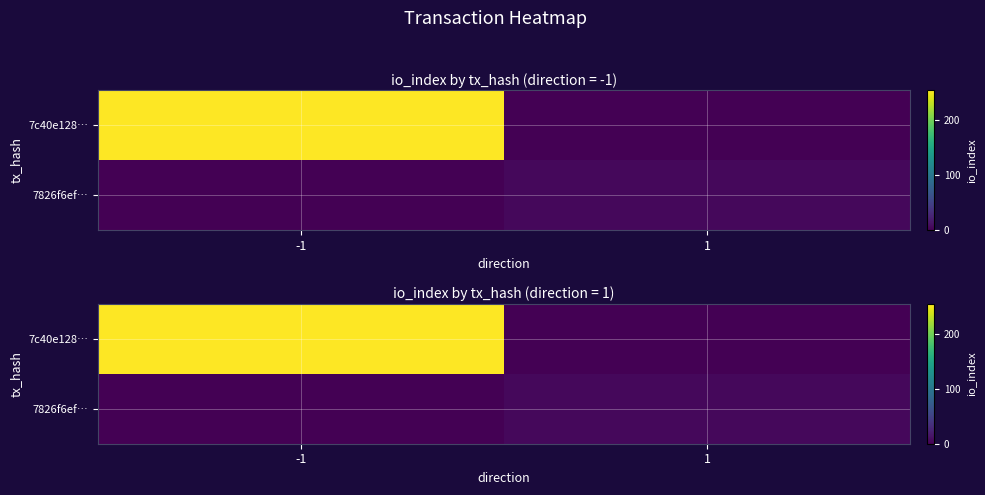

Is it true that 7c40e128… equals 354 at -1?

False